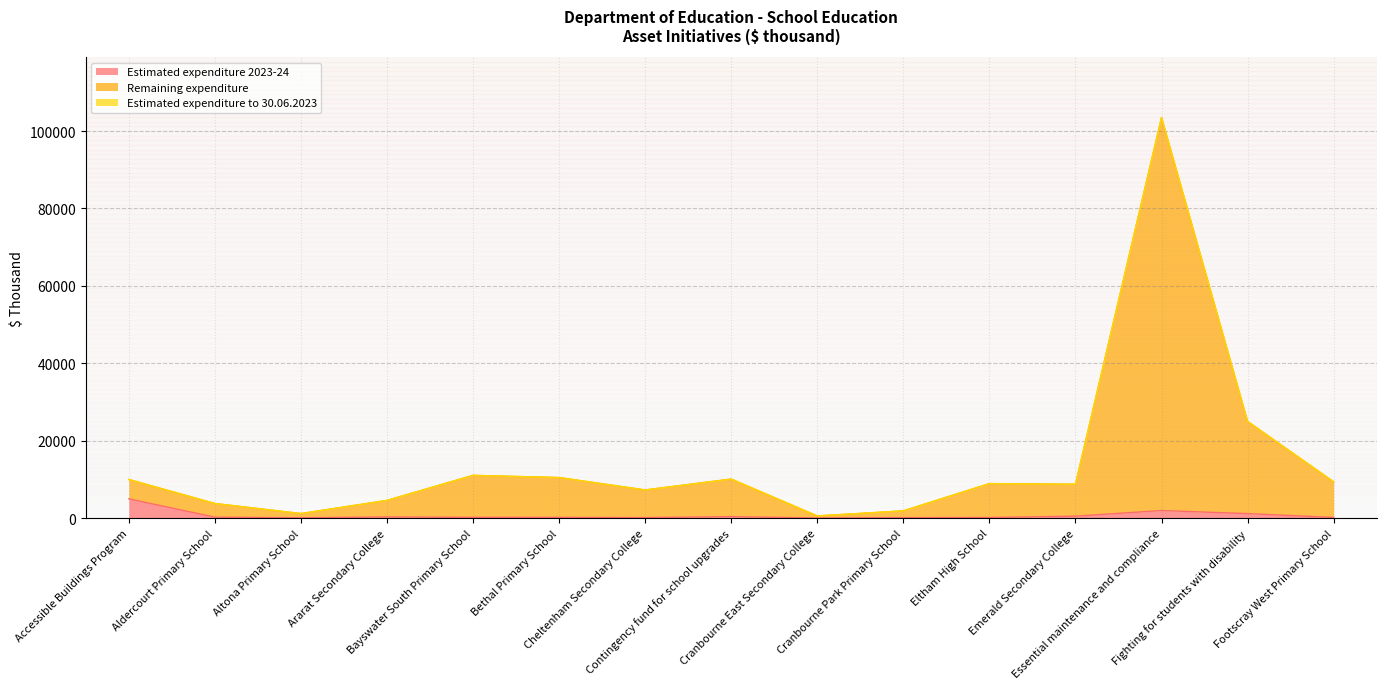

What is the average value of the Estimated expenditure 2023-24 series?

736